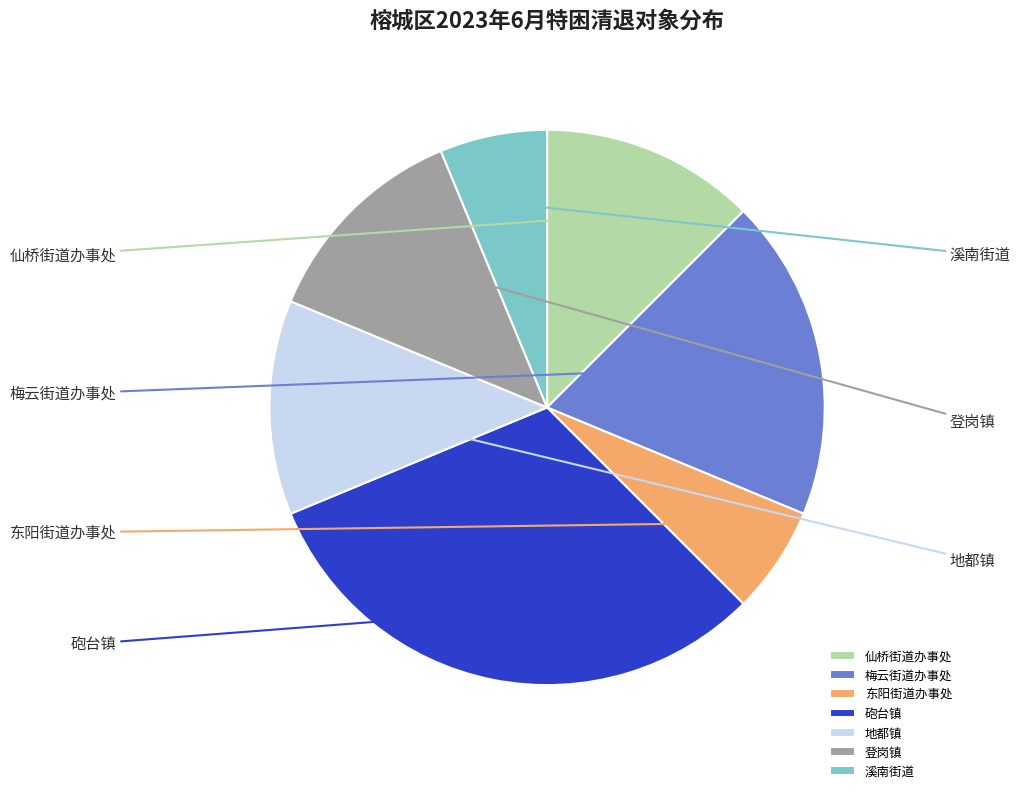

To the nearest percent, what percentage of the pie is 梅云街道办事处?

19%